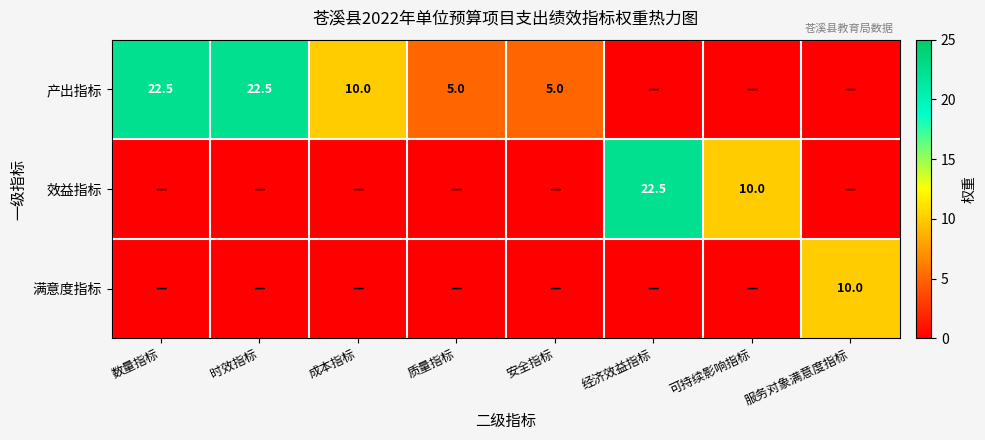

The 产出指标 series shows 3.3 at 成本指标. True or false?

False